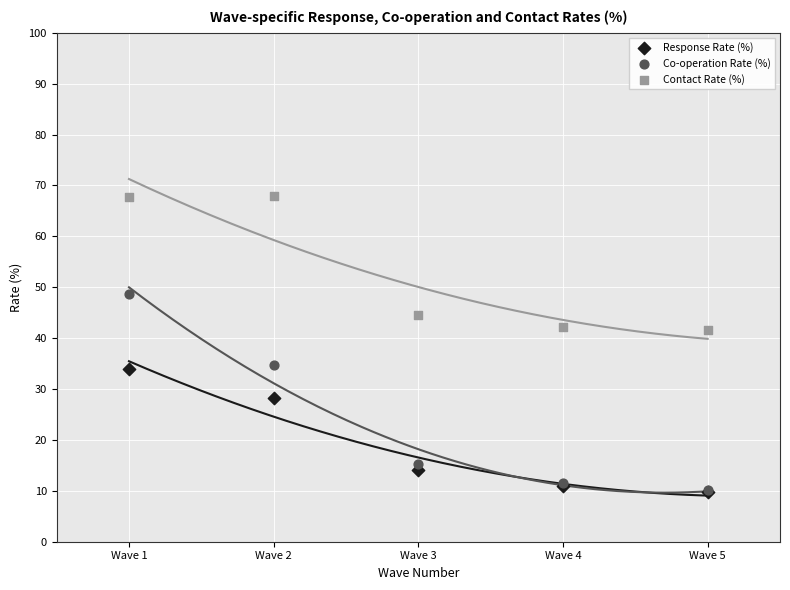

What are all the series names shown in the legend?

Response Rate (%), Co-operation Rate (%), Contact Rate (%)